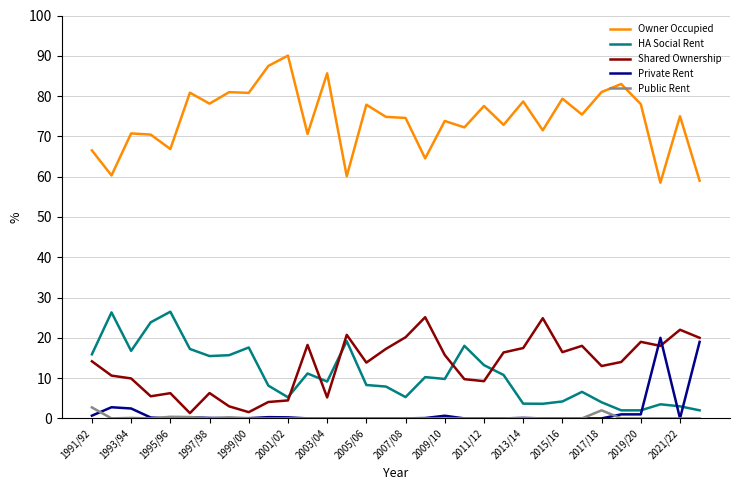

What is the average value of the Owner Occupied series?

74.3